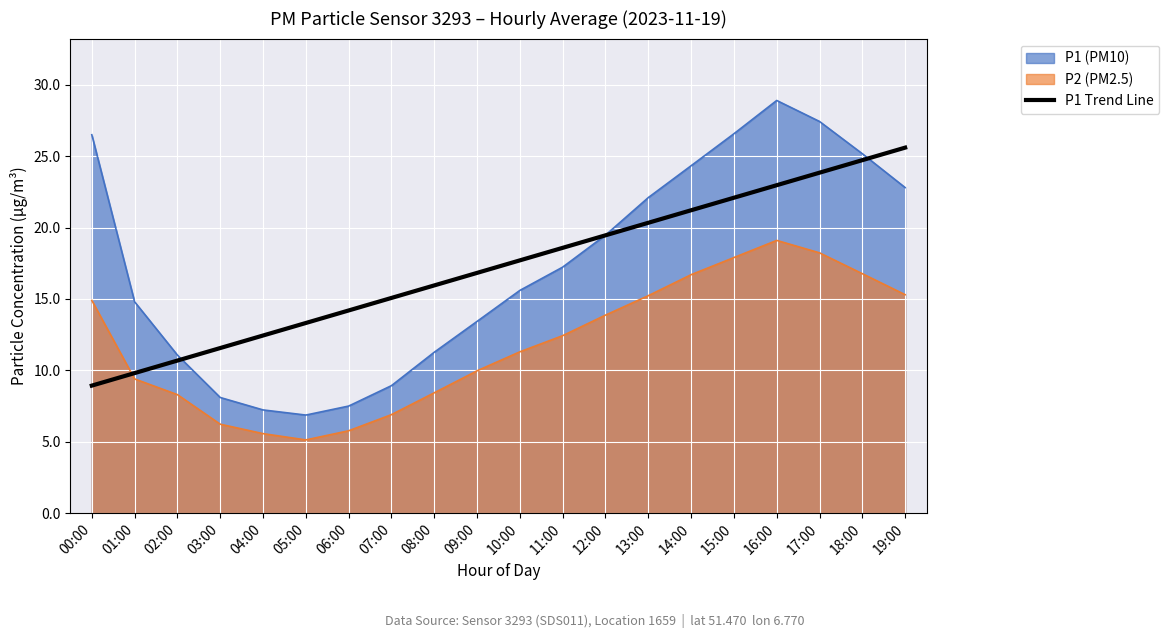

Which series has the largest range (max minus min)?

P1 (PM10)